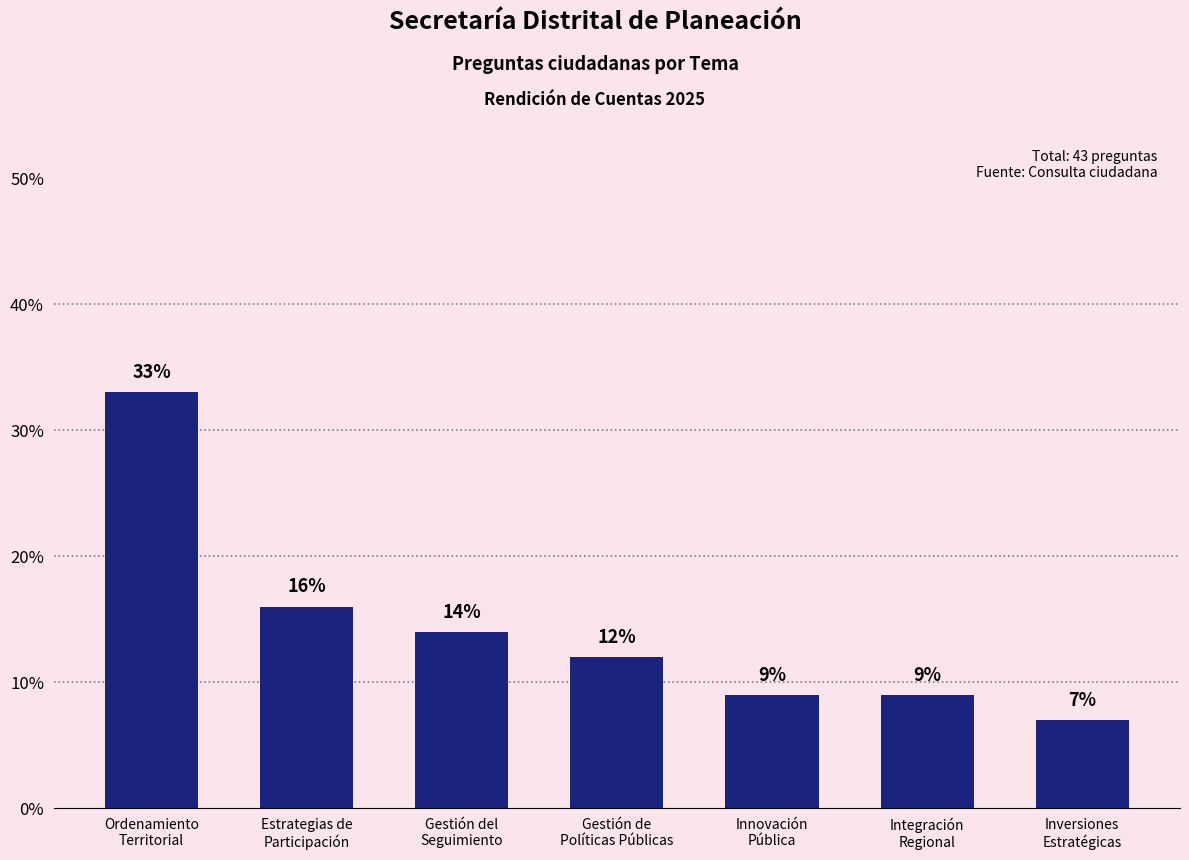

What is the smallest value displayed?

7